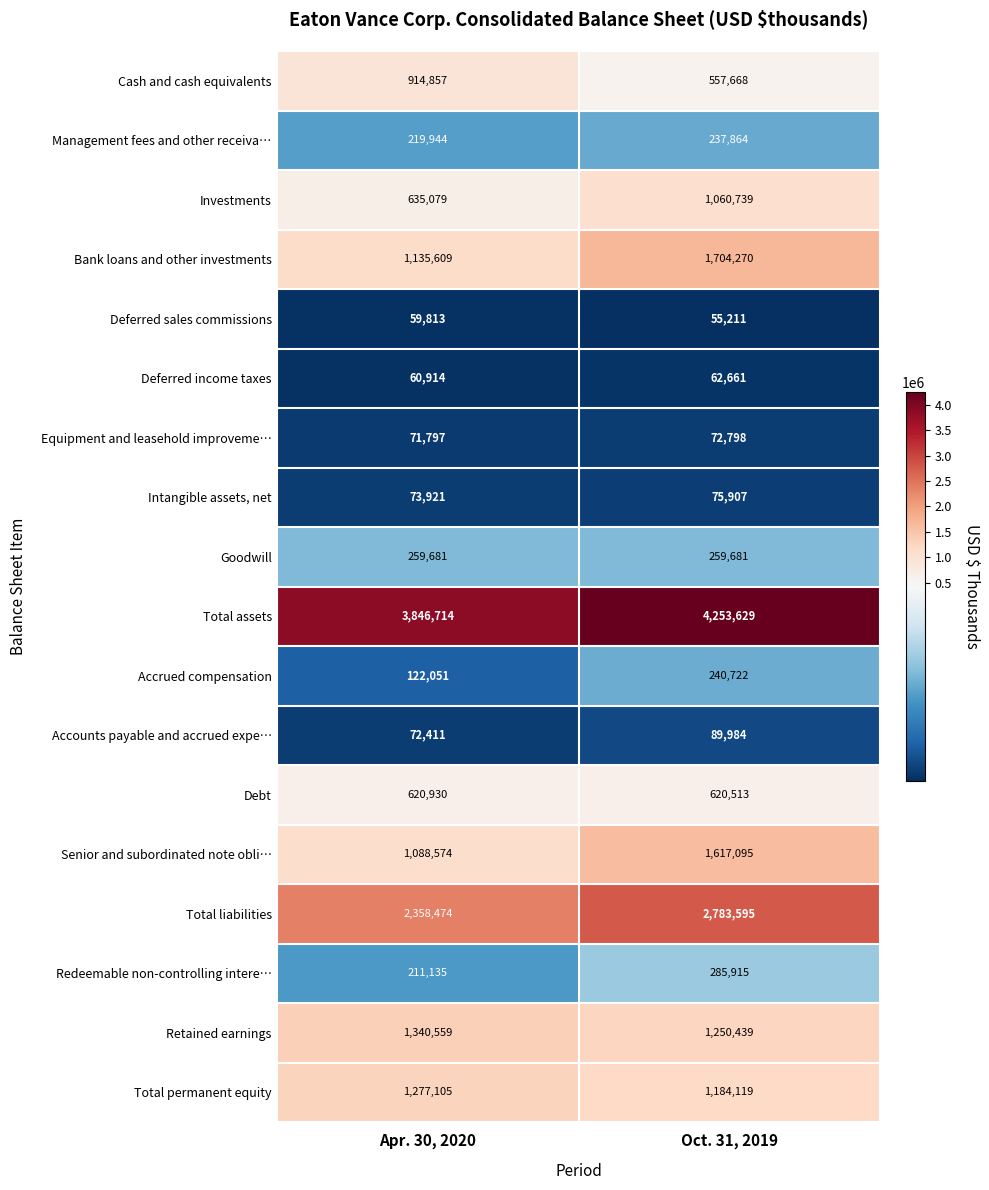

What is the average value of the Total assets series?

4050172